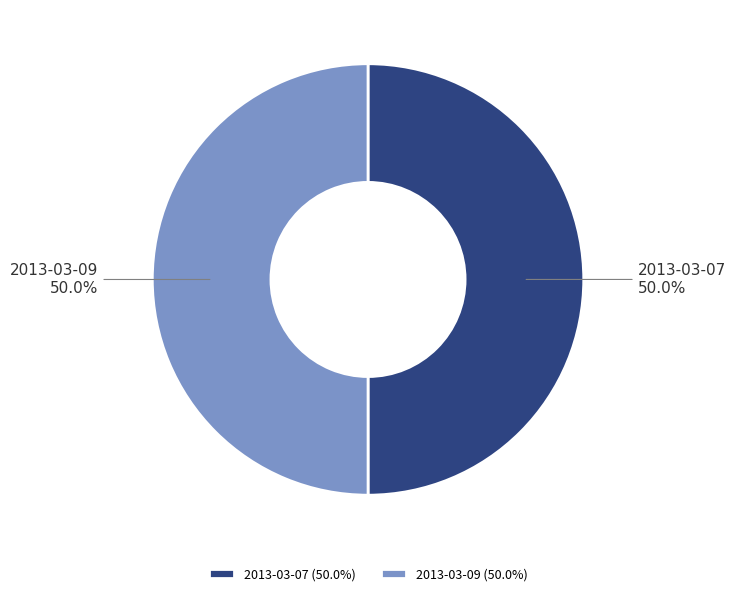

Approximately how many times larger is the value at 2013-03-09 compared to 2013-03-07?

1.0